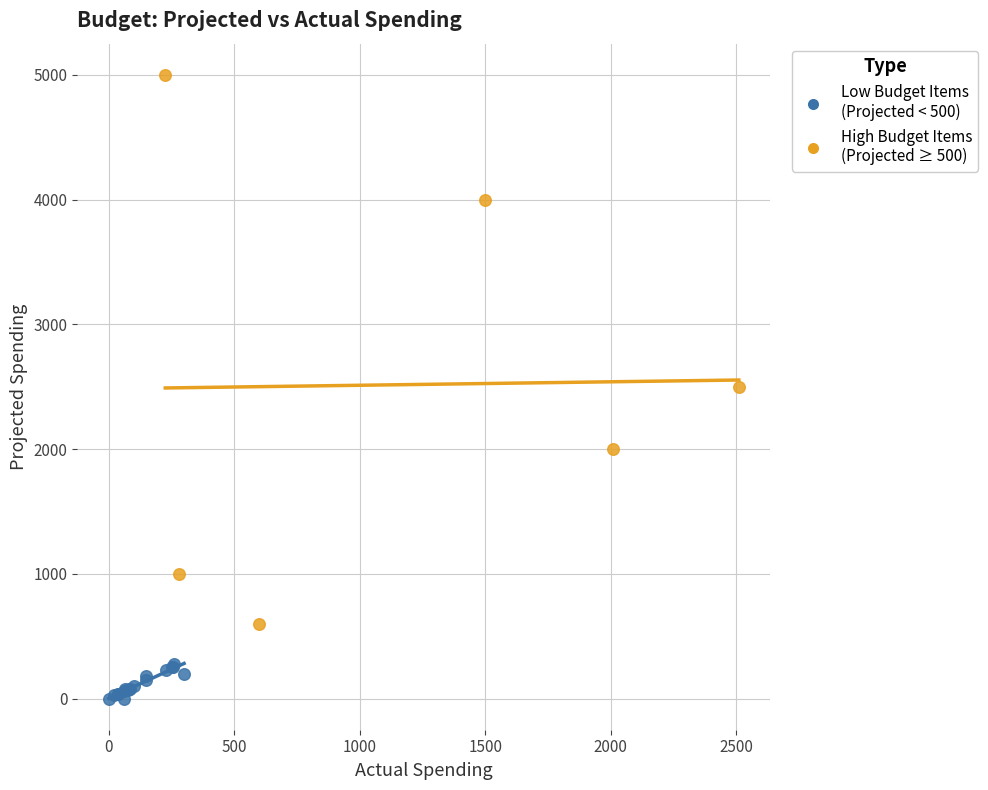

Which series contains the lowest Y value?

Low Budget Items (Projected < 500)